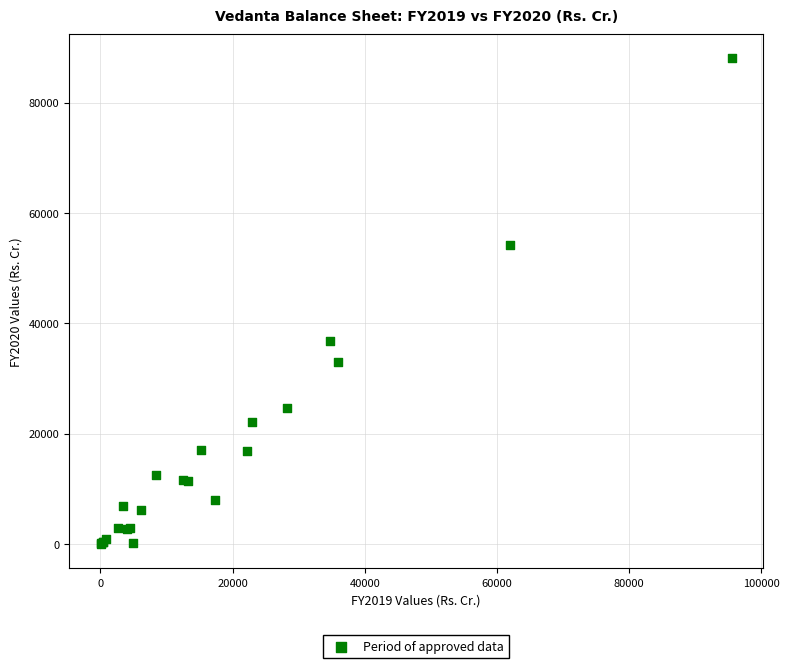

What Y value in the scatter plot is closest to 44019?

36722